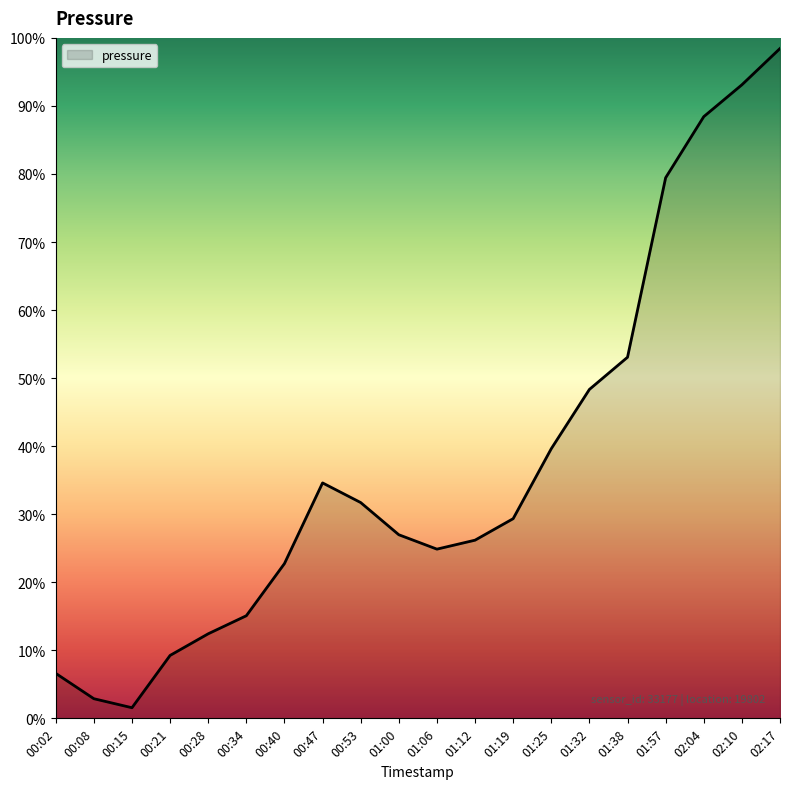

At which label does the data first exceed 98546?

00:47